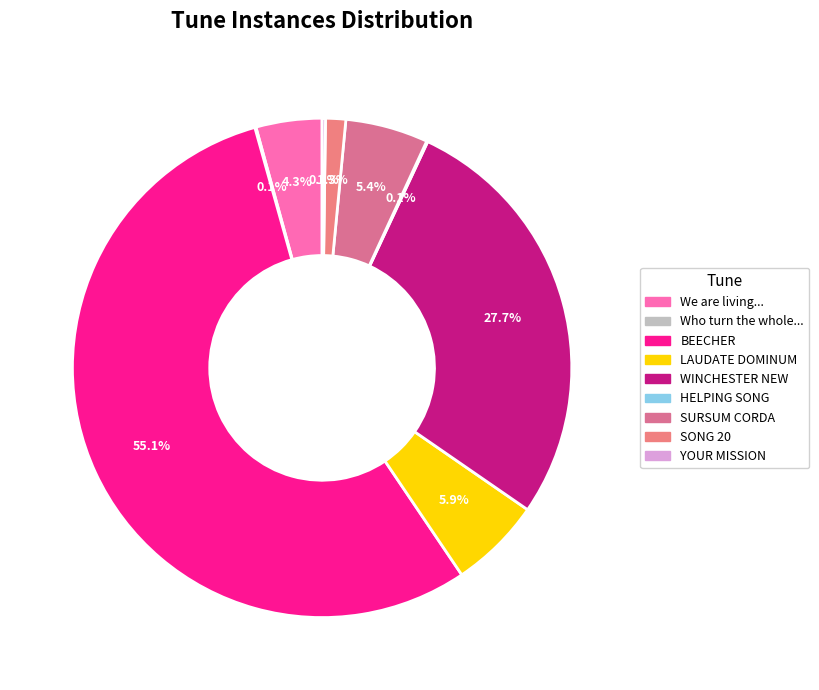

Between WINCHESTER NEW and HELPING SONG, which is larger?

WINCHESTER NEW